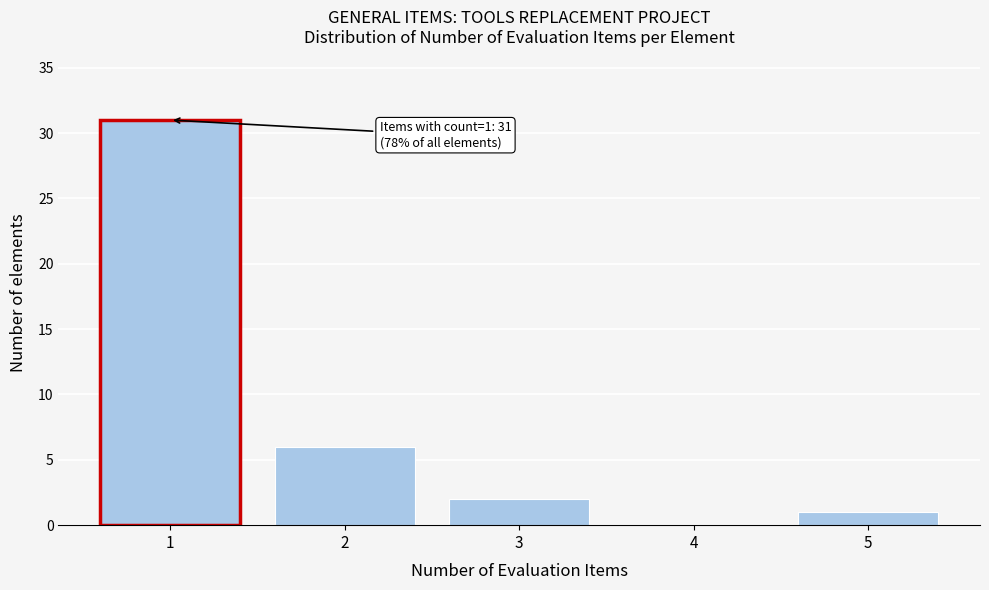

Reading left to right, transcribe all the data shown in this chart.

1=31	2=6	3=2	4=0	5=1